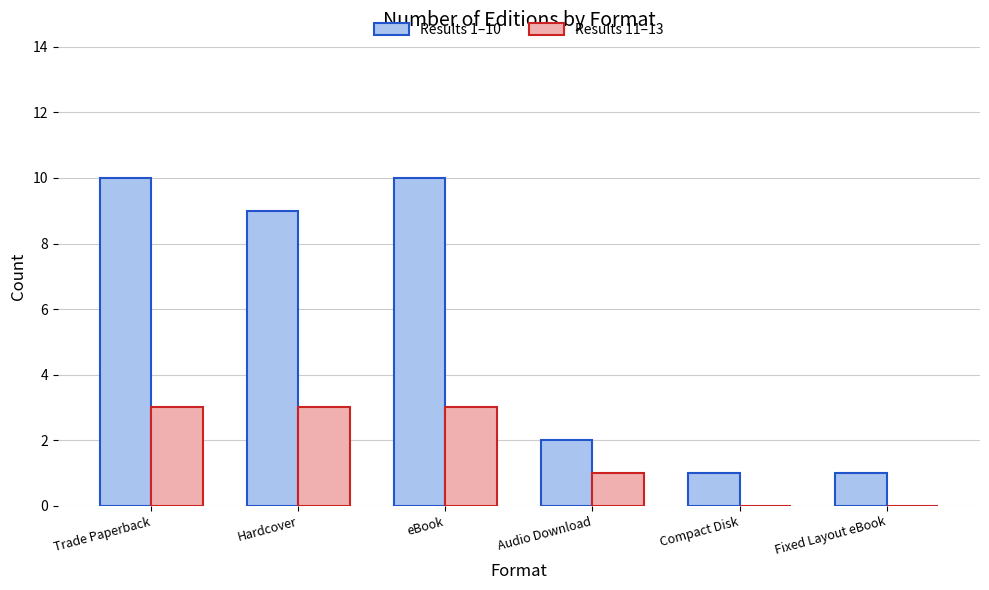

Reading right to left, transcribe all the data shown in this chart.

Results 1–10: 1	1	2	10	9	10
Results 11–13: 0	0	1	3	3	3